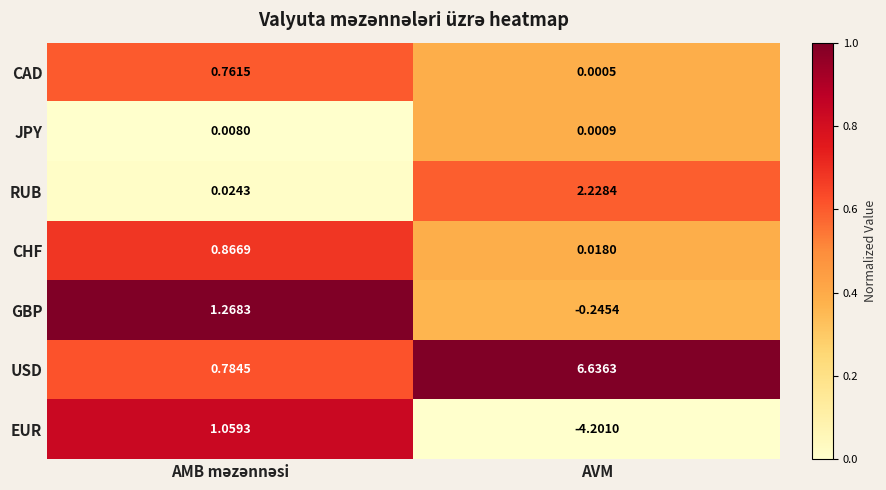

Which series has the largest range (max minus min)?

USD